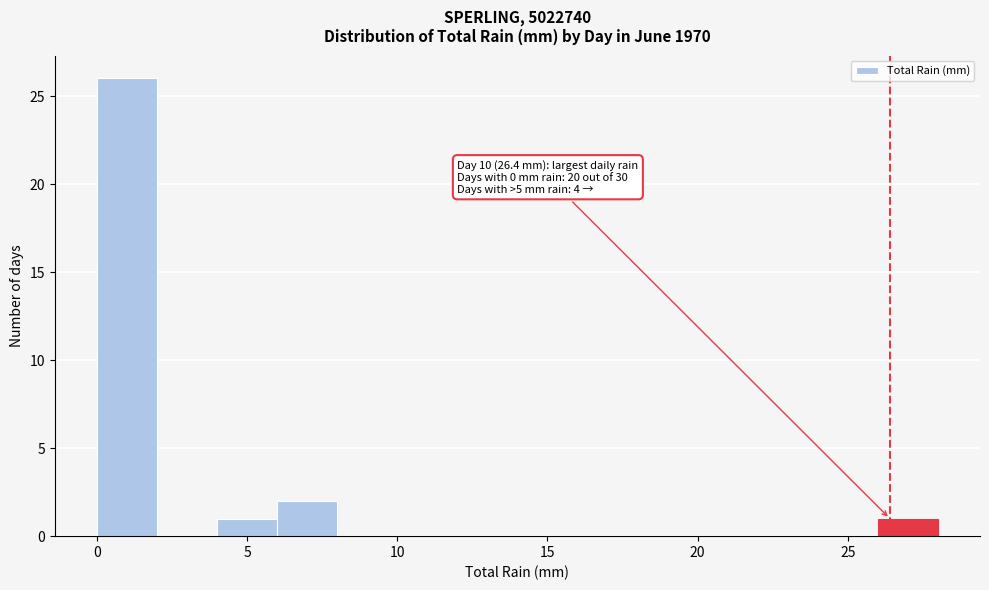

Which range on the x-axis has the tallest bar?

0 to 2